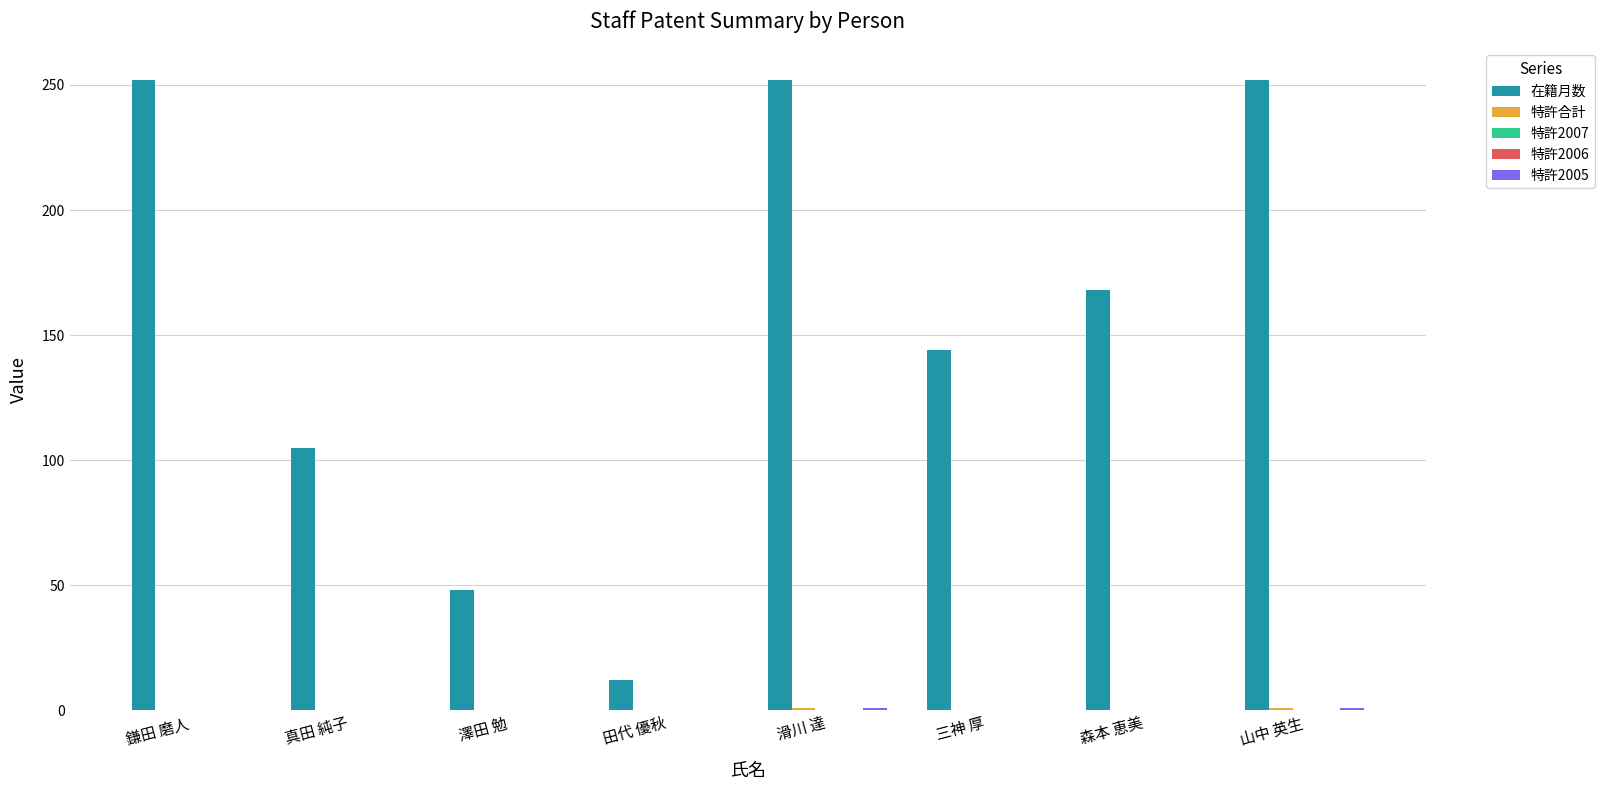

Which series has the largest total across all categories?

在籍月数